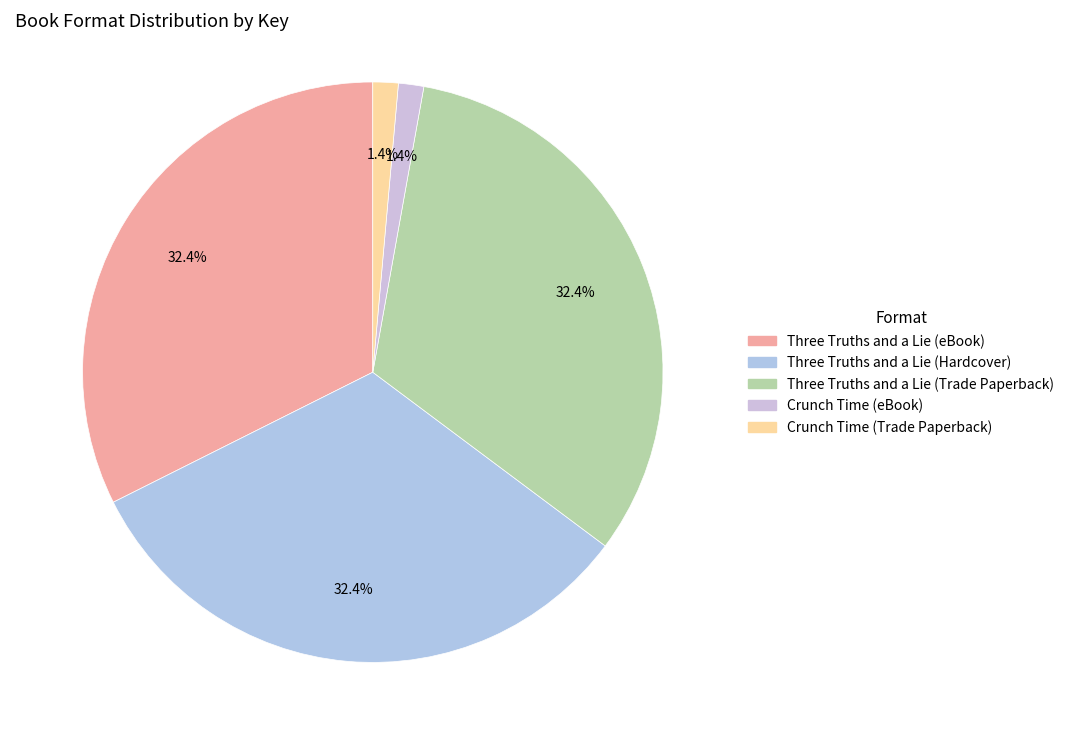

How many segments does this pie chart have?

5